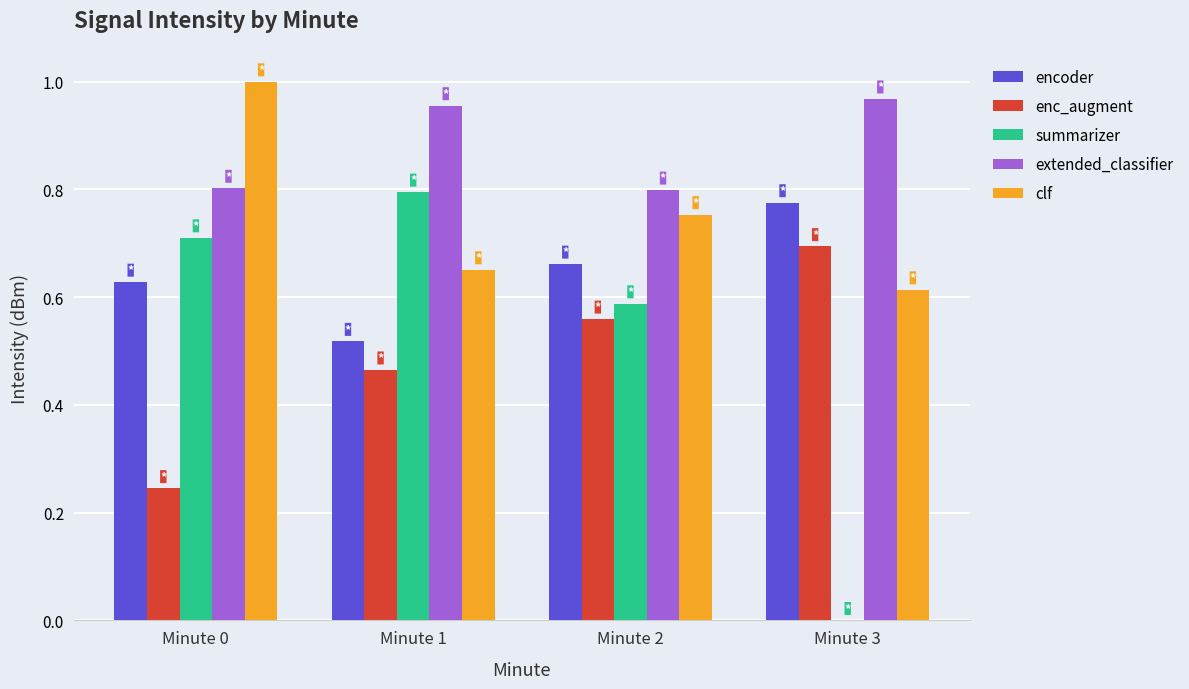

Does the chart contain stacked bars?

No